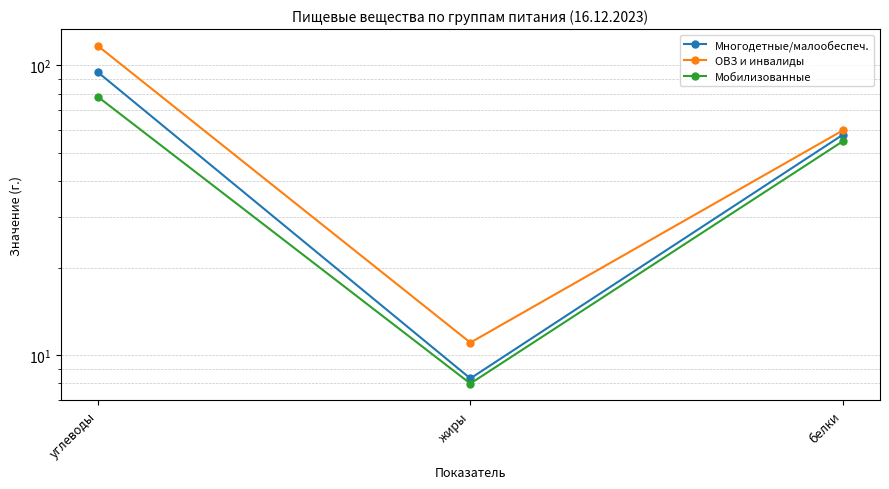

At which label does Многодетные/малообеспеч. first exceed 57?

углеводы